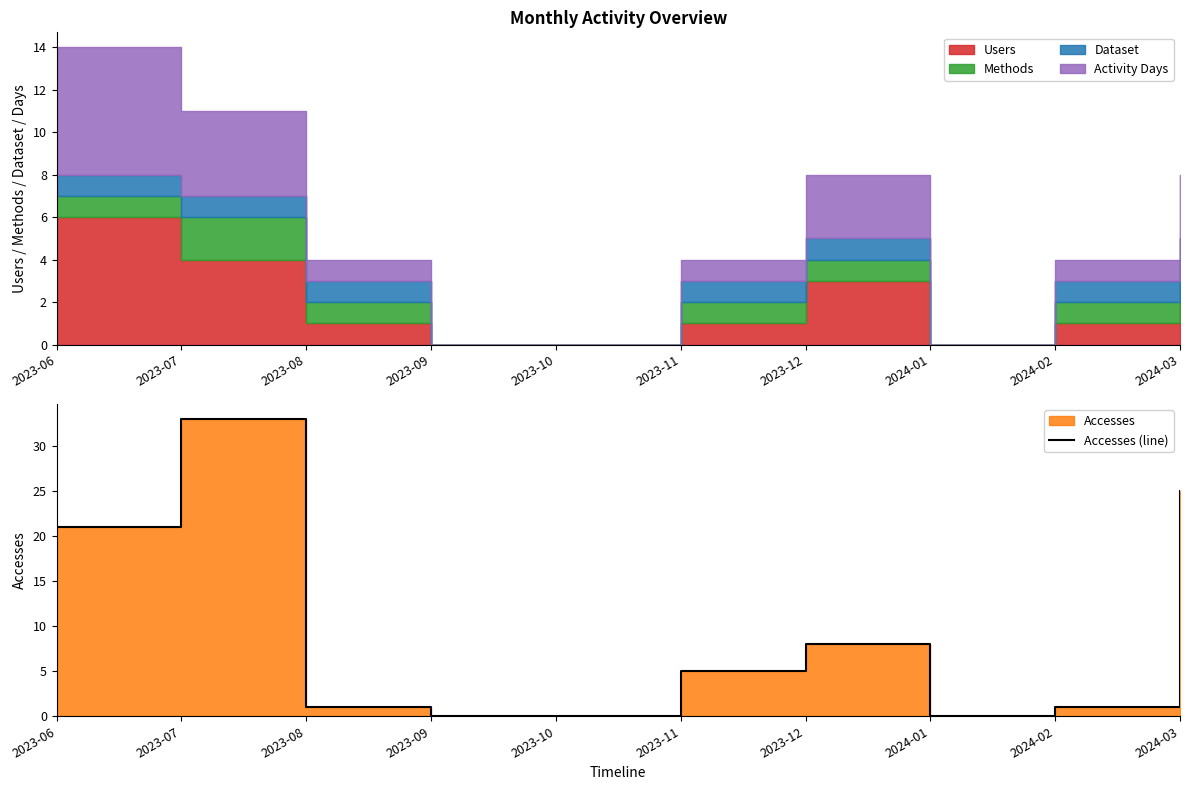

Which category has the highest value across all series?

2023-07